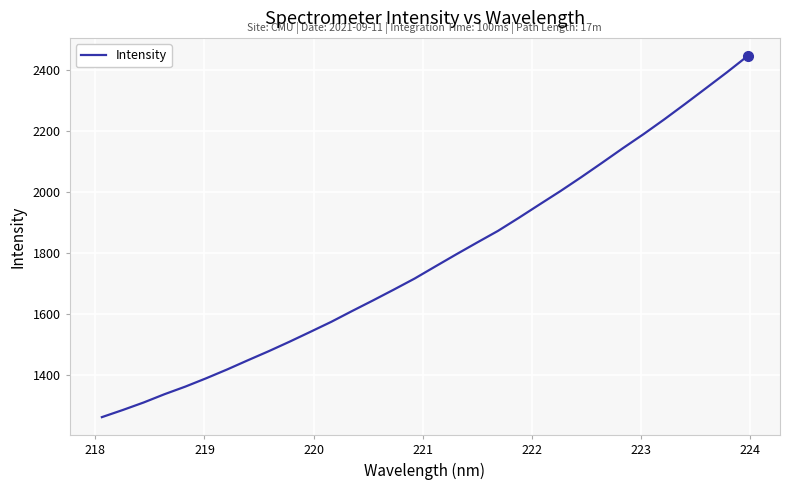

What is the difference between the maximum and second lowest values?

1162.5